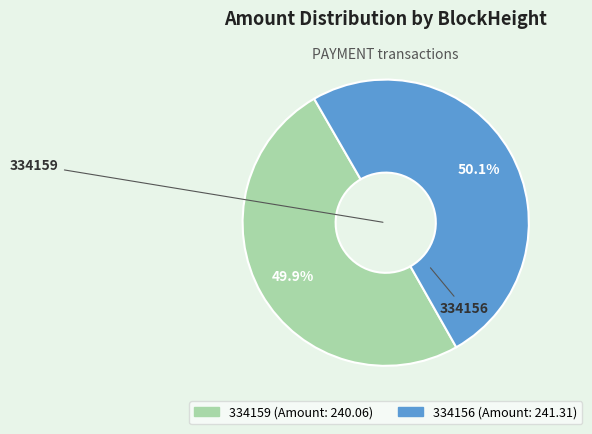

To the nearest percent, what portion does 334156 represent?

50%